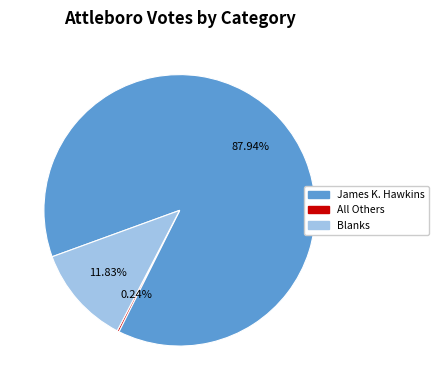

What is the majority slice?

James K. Hawkins